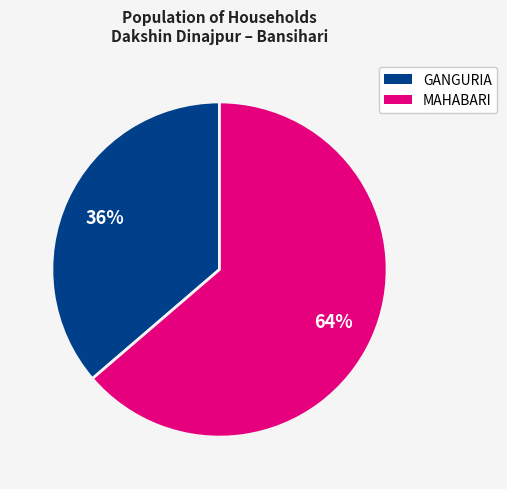

To the nearest percent, what is the average slice percentage?

50%